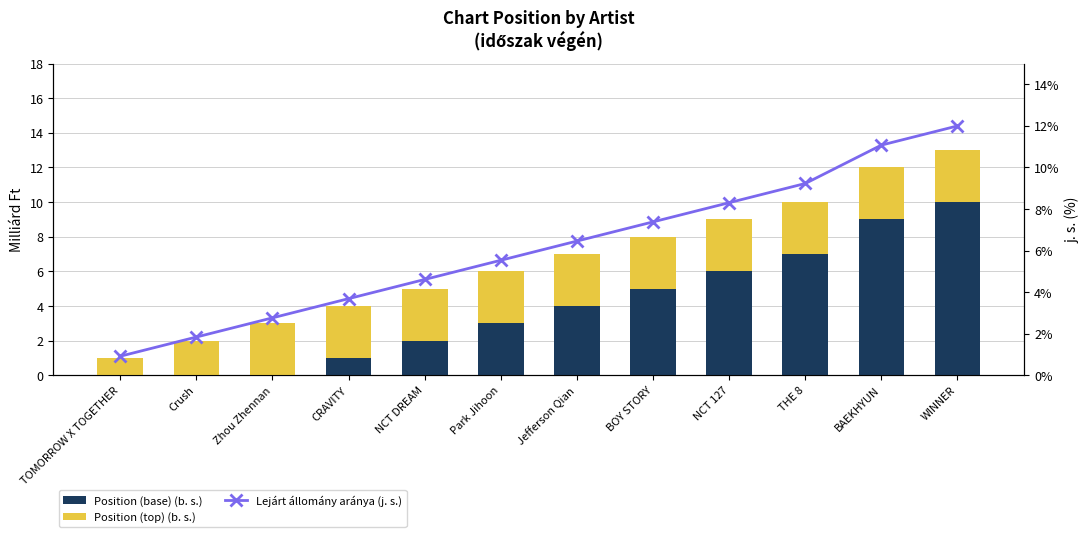

What is the approximate value of Position (top) at THE 8?

3.0